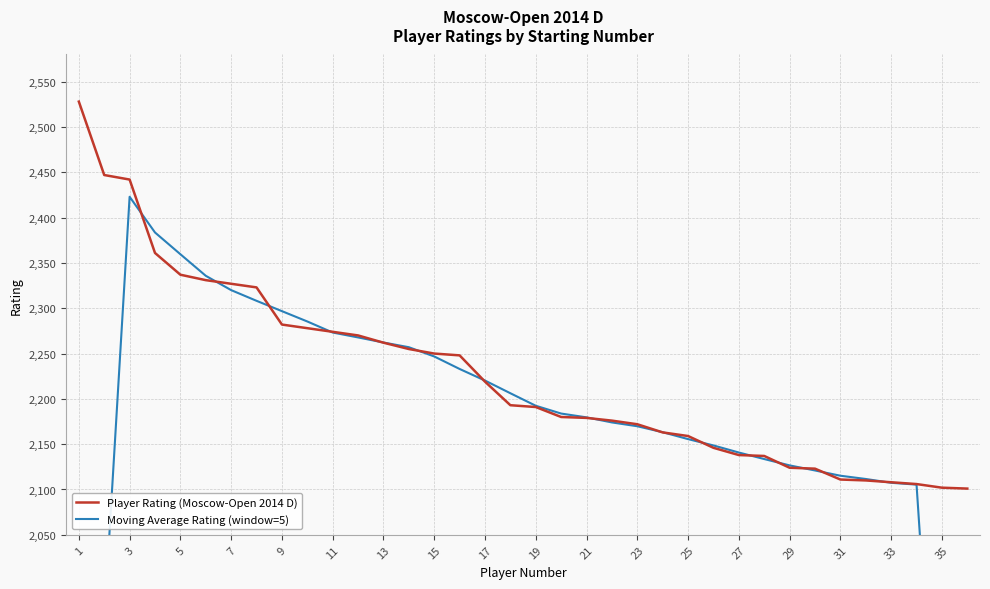

What is the maximum value for Player Rating (Moscow-Open 2014 D)?

2528